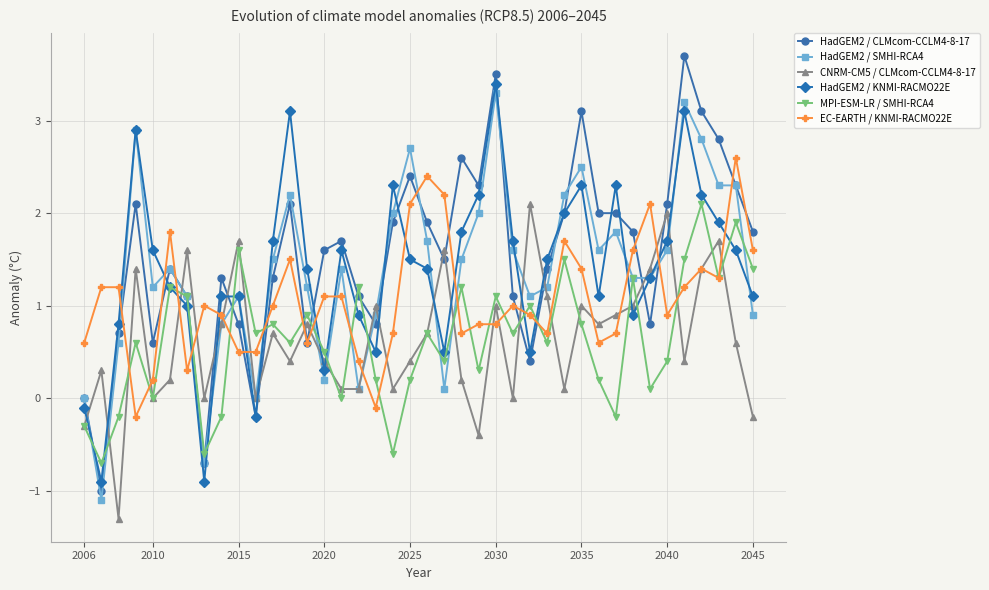

True or false: HadGEM2 / KNMI-RACMO22E has more than 2 interior local peaks.

True